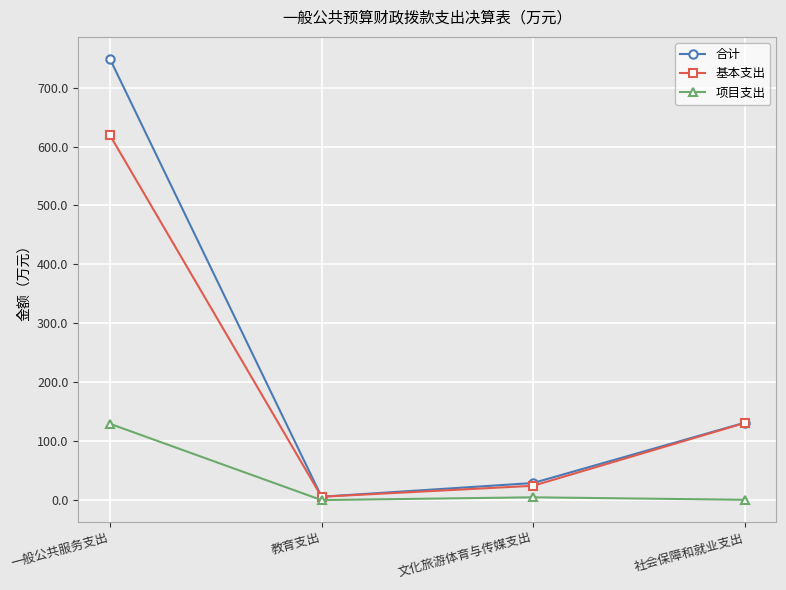

The 基本支出 series shows 24.2 at 文化旅游体育与传媒支出. True or false?

True